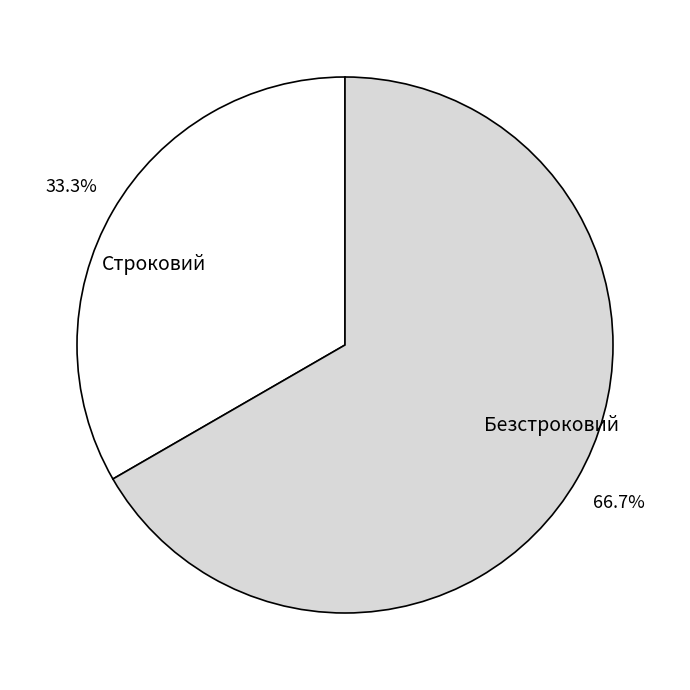

To the nearest percent, what portion does Строковий represent?

33%